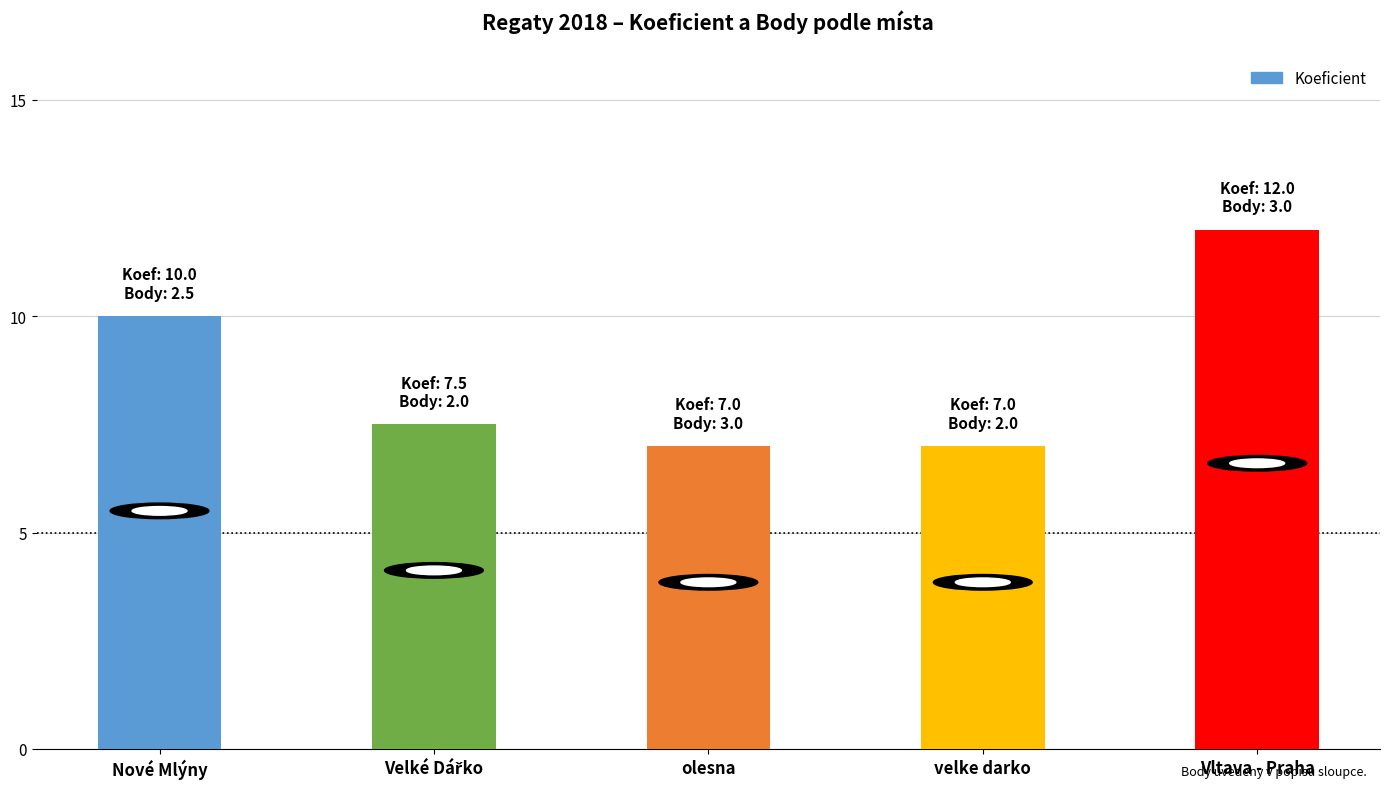

The chart shows a value of 7.0 at velke darko. True or false?

True